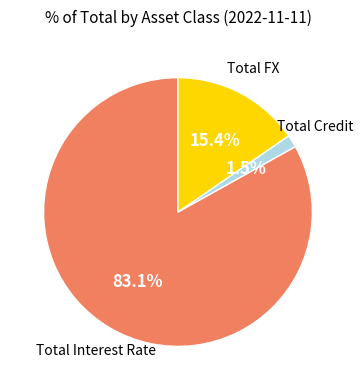

How many slices are in this pie chart?

3